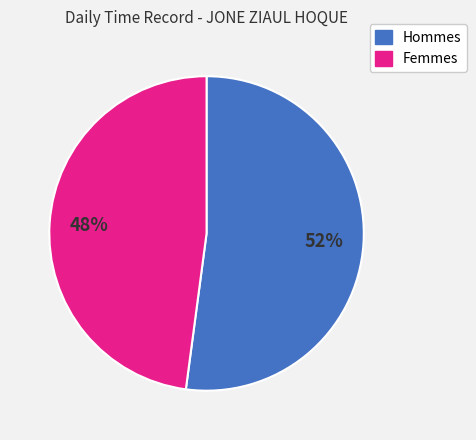

To the nearest percent, what is the average slice percentage?

50%